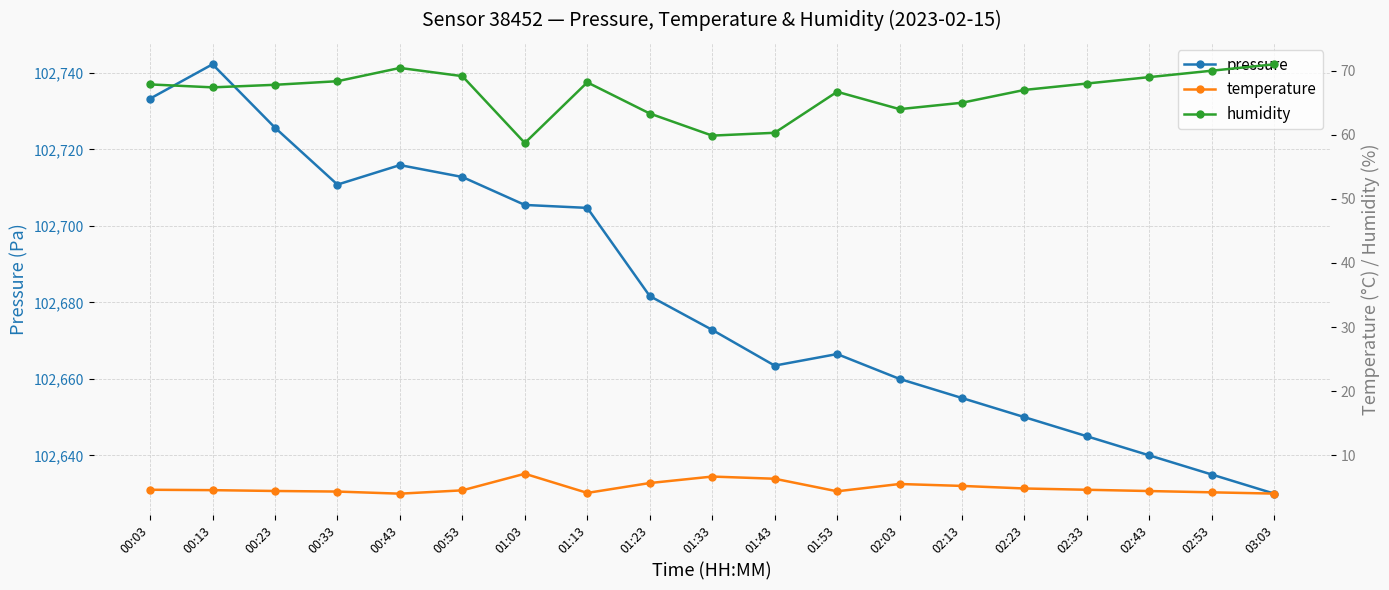

True or false: temperature and humidity intersect in this chart.

False